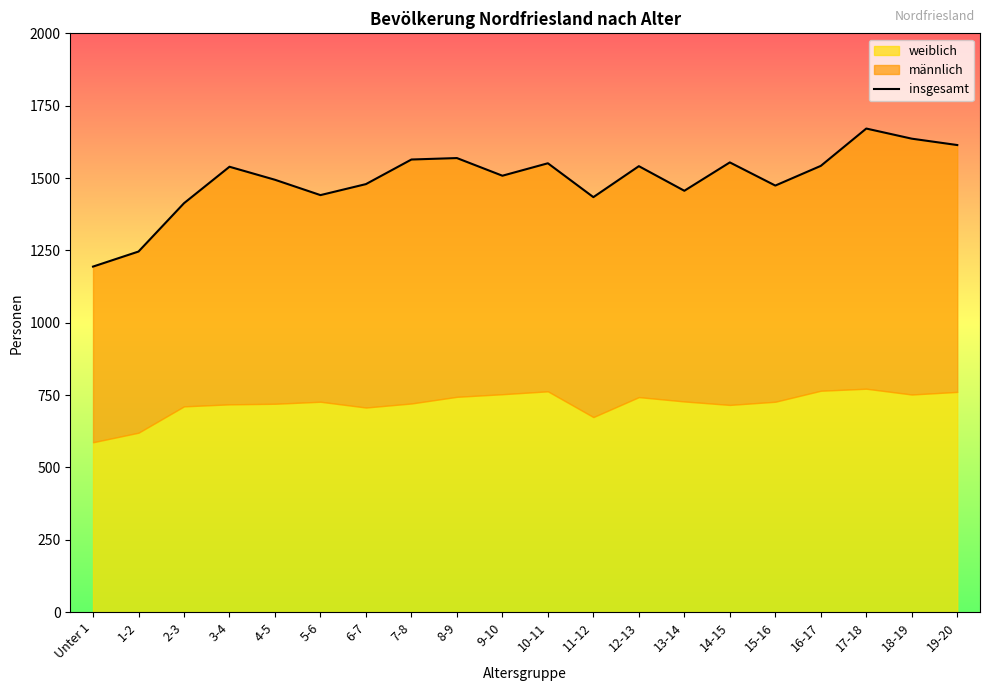

What is the difference between the maximum and minimum values?

477